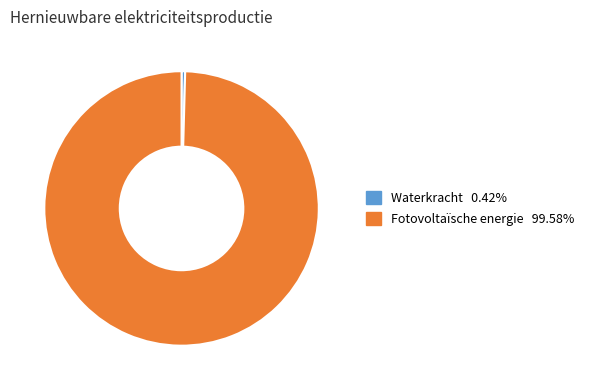

Does Waterkracht represent more than half of the total?

No